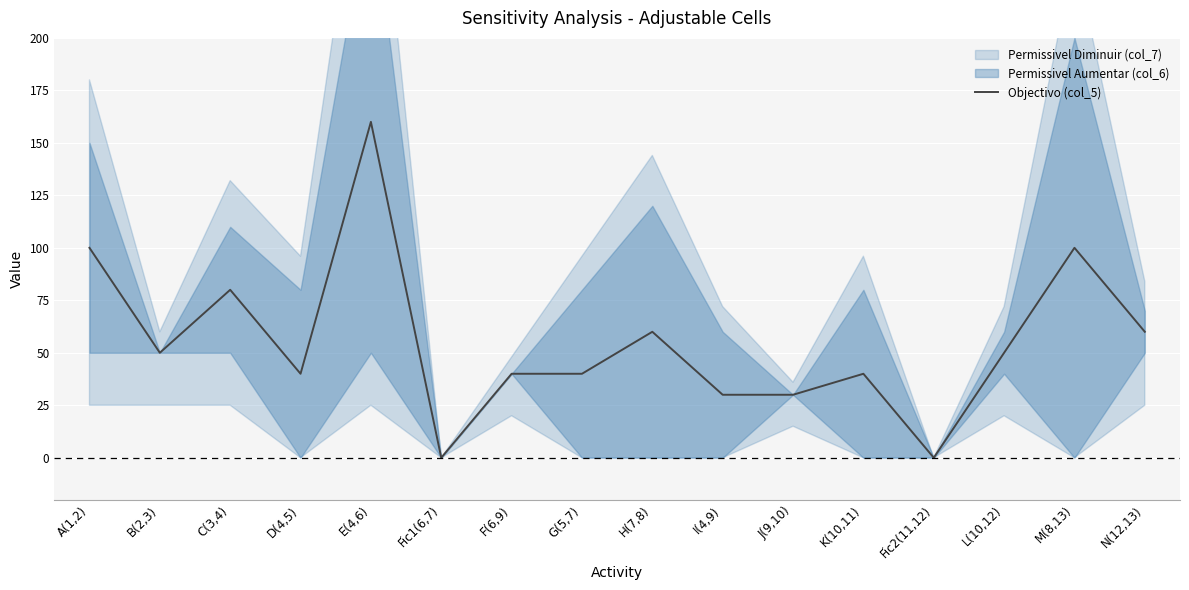

Reading left to right, transcribe all the data shown in this chart.

100	50	80	40	160	0	40	40	60	30	30	40	0	50	100	60